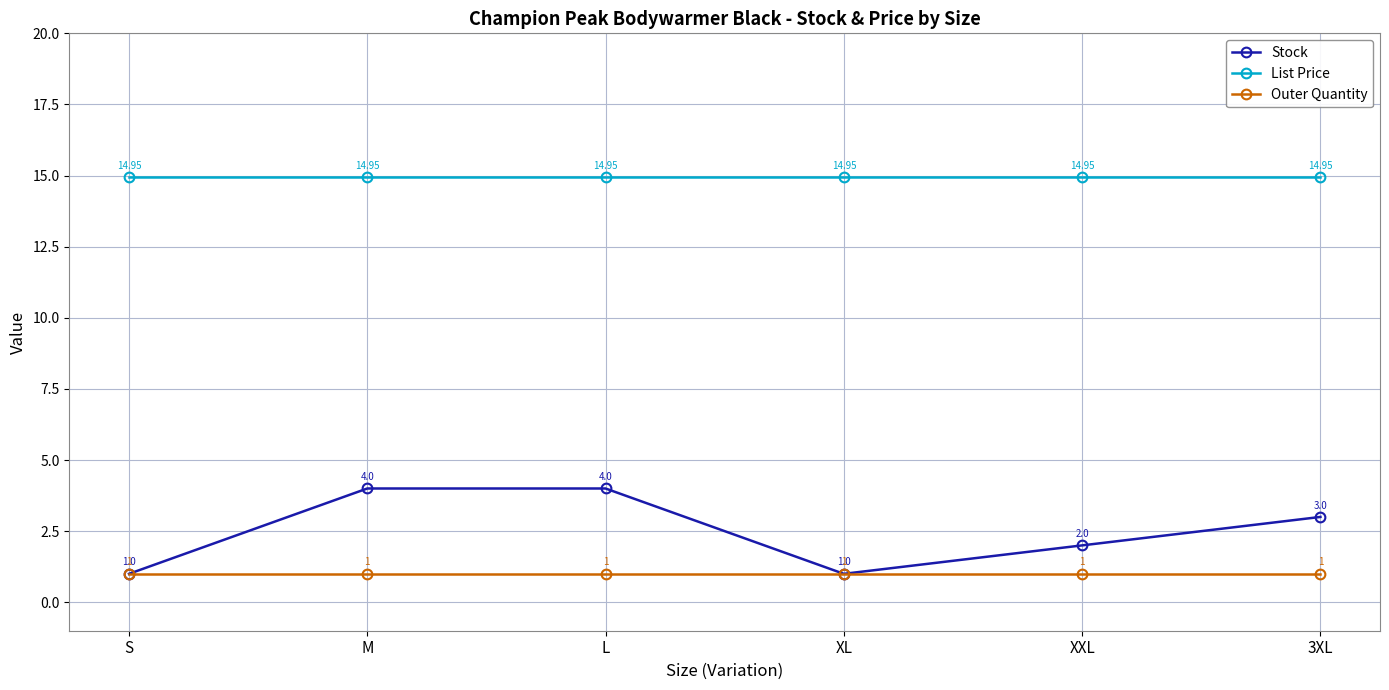

What is the label of the 2nd point from the left?

M